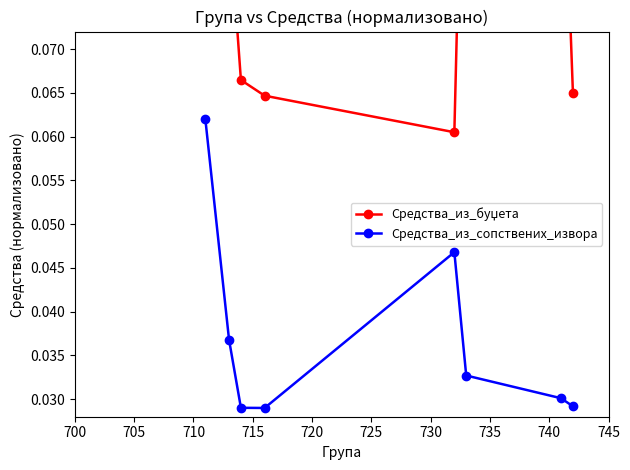

True or false: Средства_из_сопствених_извора has more than 2 interior local peaks.

False